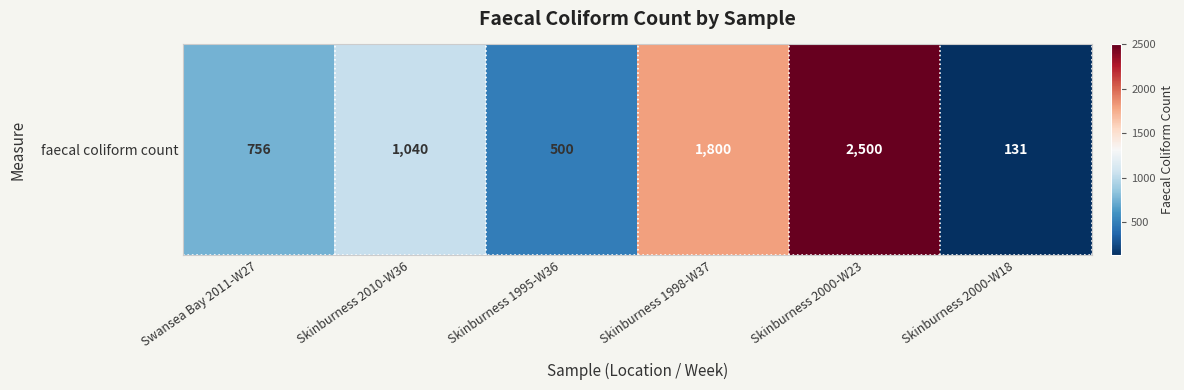

Rank the categories by value from highest to lowest.

Skinburness 2000-W23, Skinburness 1998-W37, Skinburness 2010-W36, Swansea Bay 2011-W27, Skinburness 1995-W36, Skinburness 2000-W18